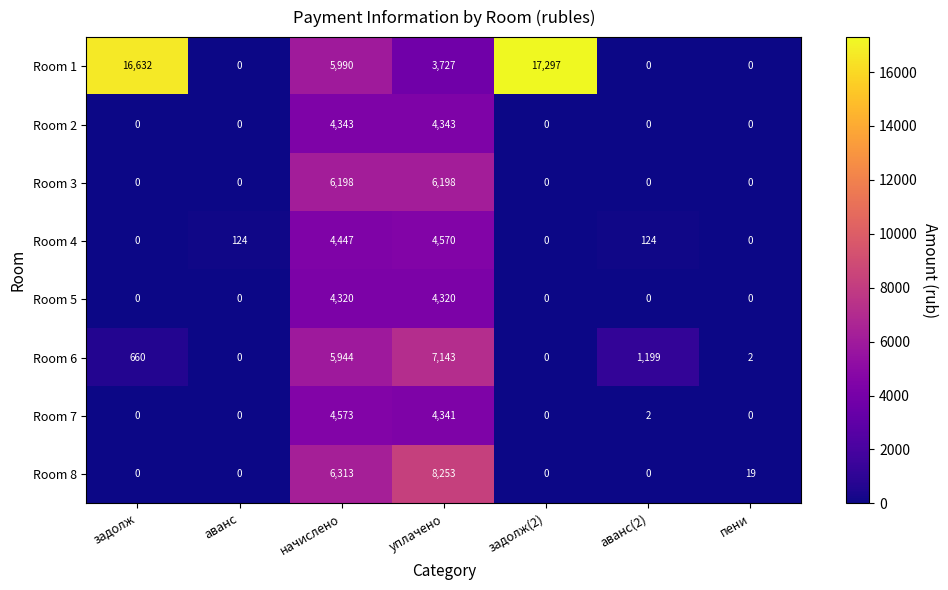

What is the sum of all Room 6 values?

14948